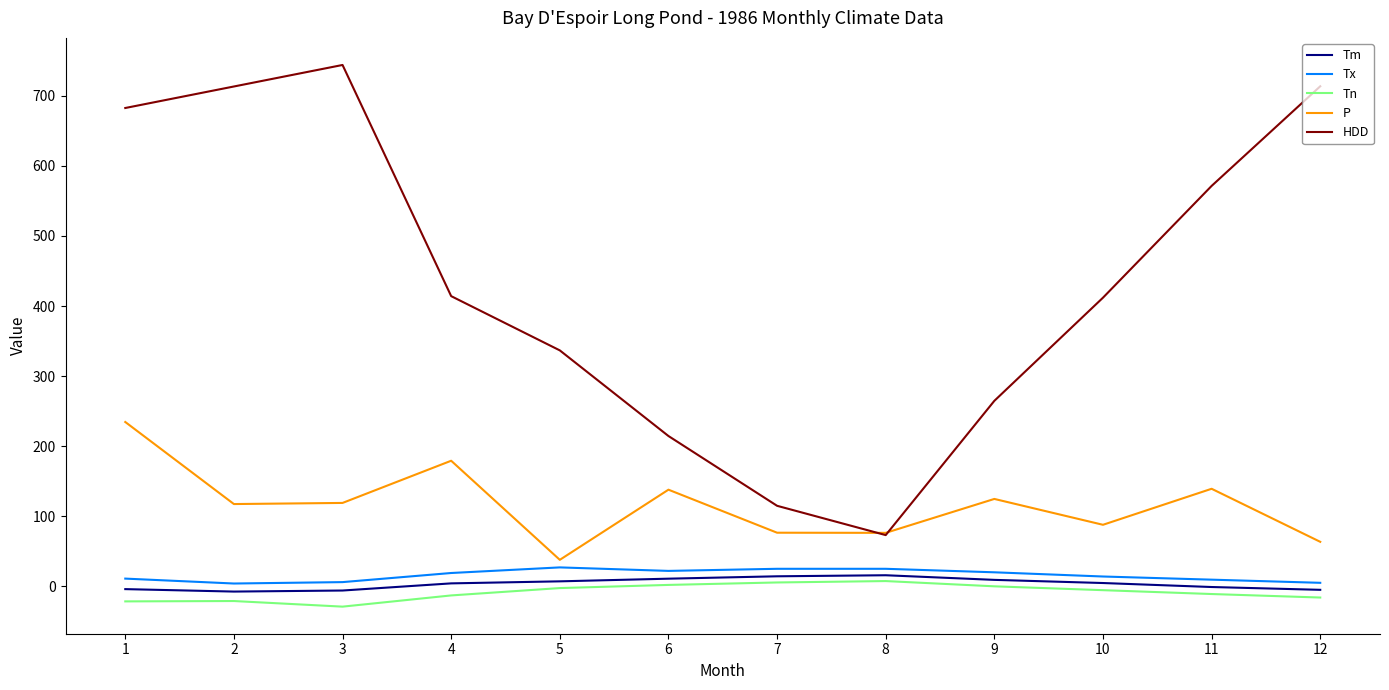

What are all the series names shown in the legend?

Tm, Tx, Tn, P, HDD